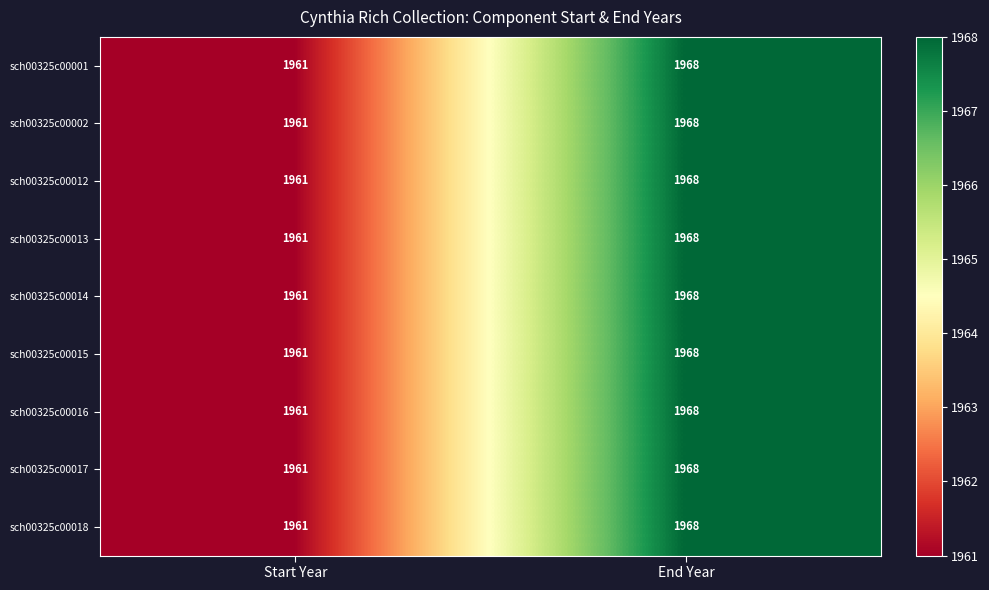

What is the highest value of the sch00325c00017 series?

1968